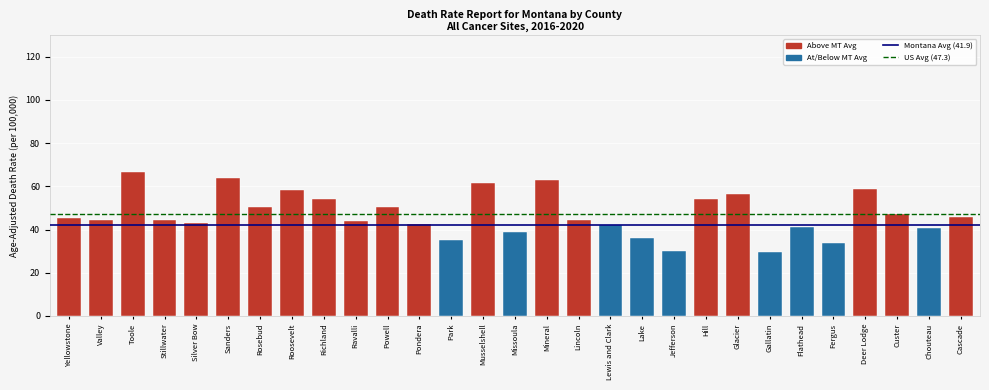

Where is the data nearest to the value 48?

Custer